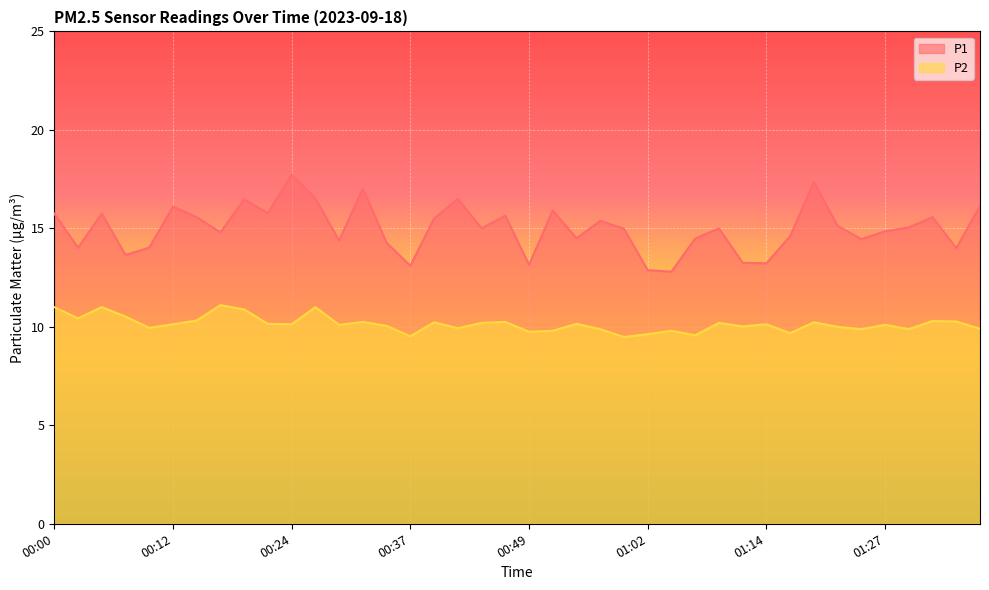

What is the sum of the P1 values at 00:44 and 01:29?

30.1